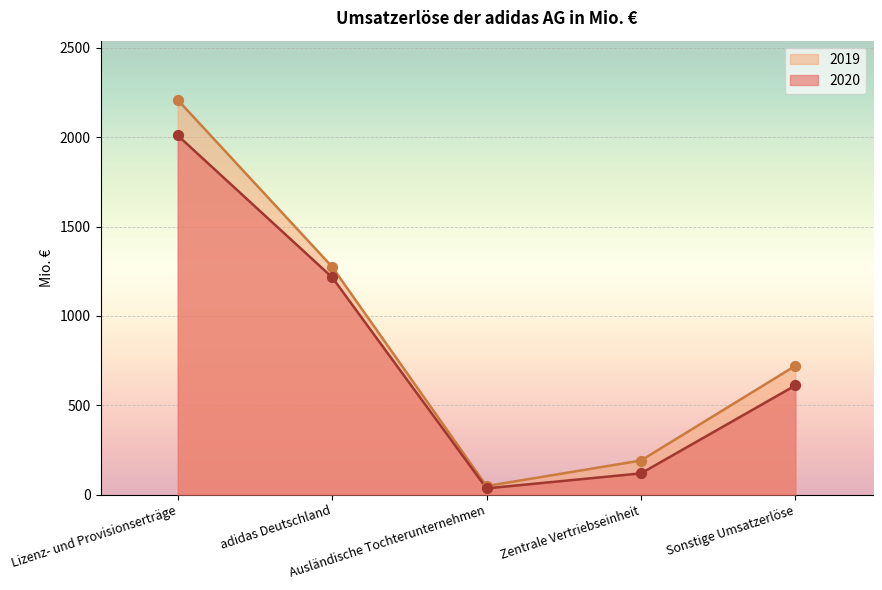

What are all the series names shown in the legend?

2019, 2020